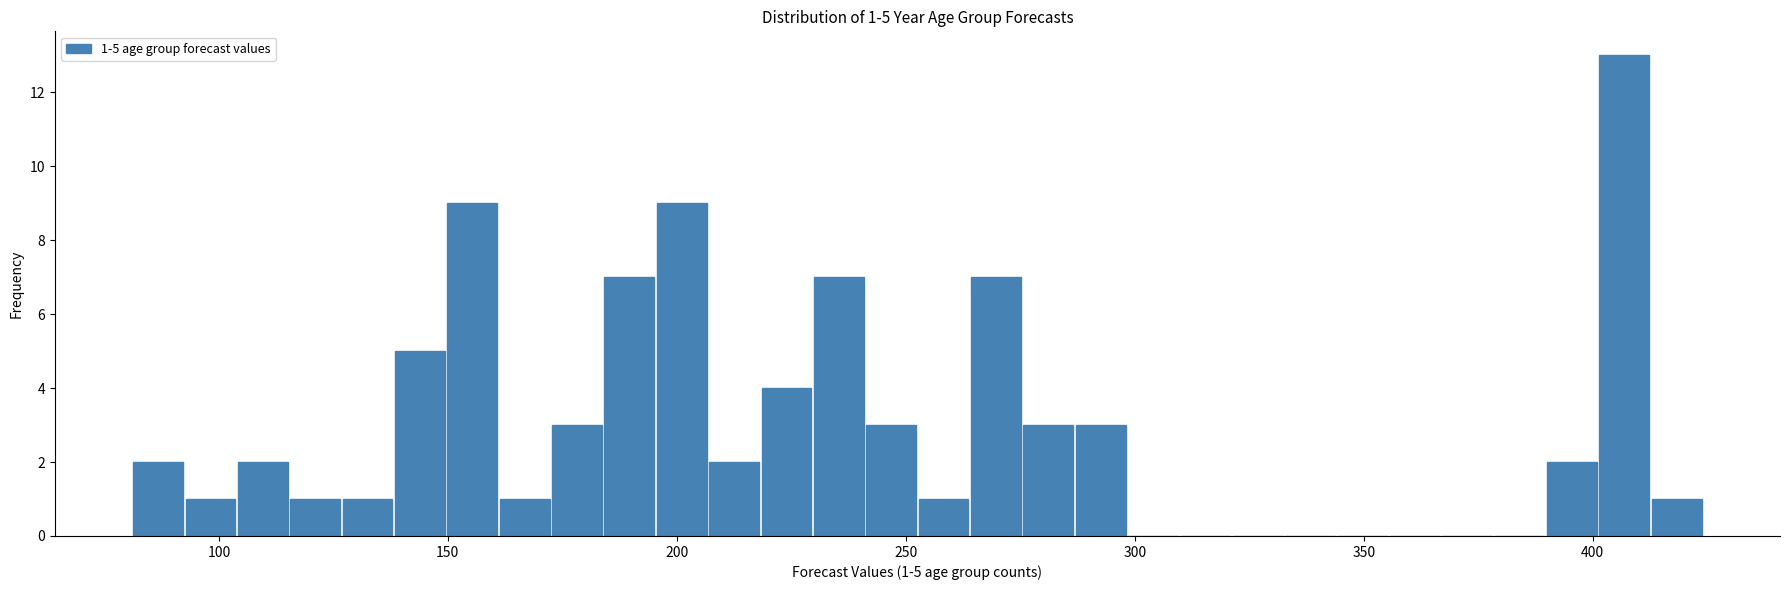

Around what value on the x-axis is the tallest bar? Give the approximate position of its centre, as read against the axis.

405